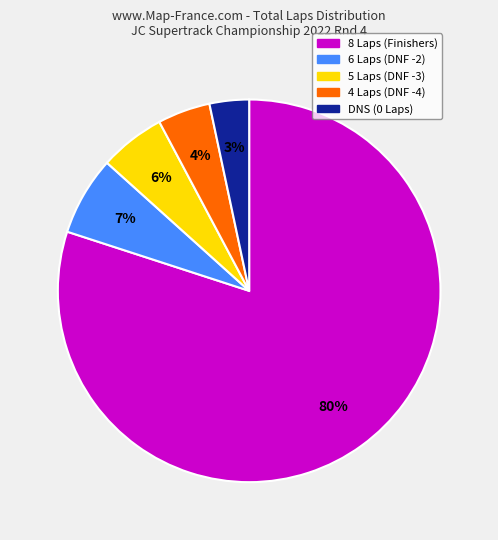

Does any single category account for the majority?

Yes